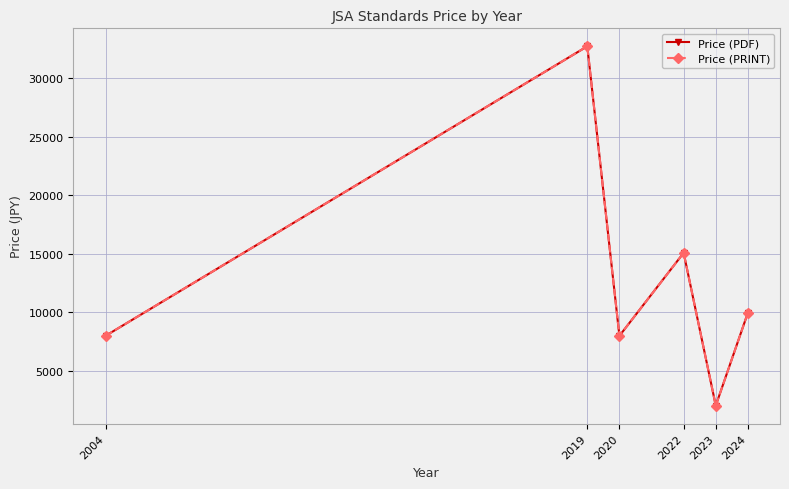

Does the chart have visible grid lines?

Yes